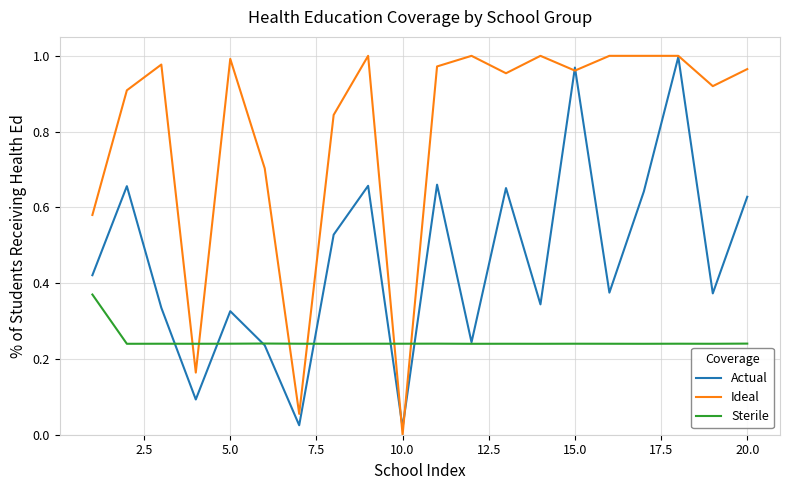

True or false: Ideal and Actual cross at least once.

True